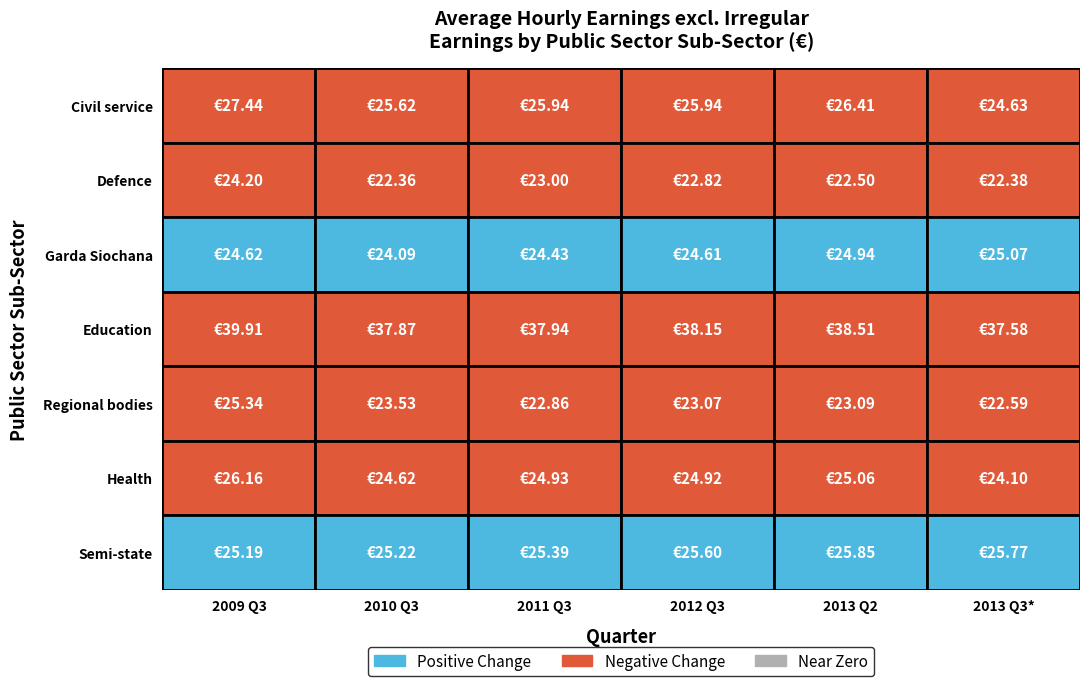

Which series has the largest range (max minus min)?

Civil service